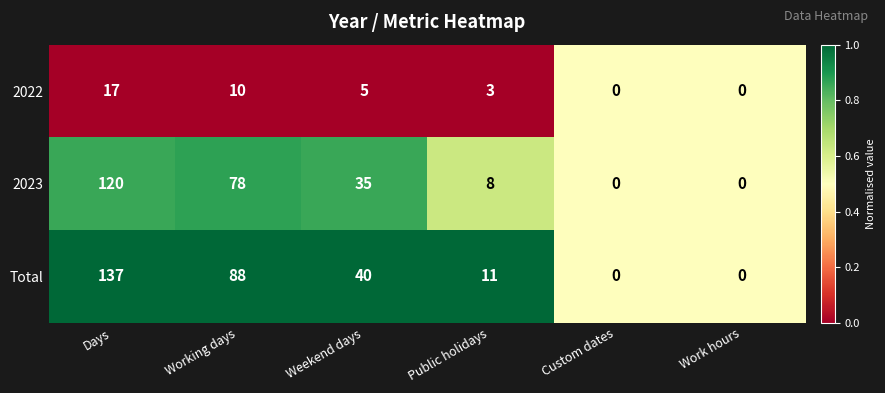

At which category is the sum across all series the highest?

Days